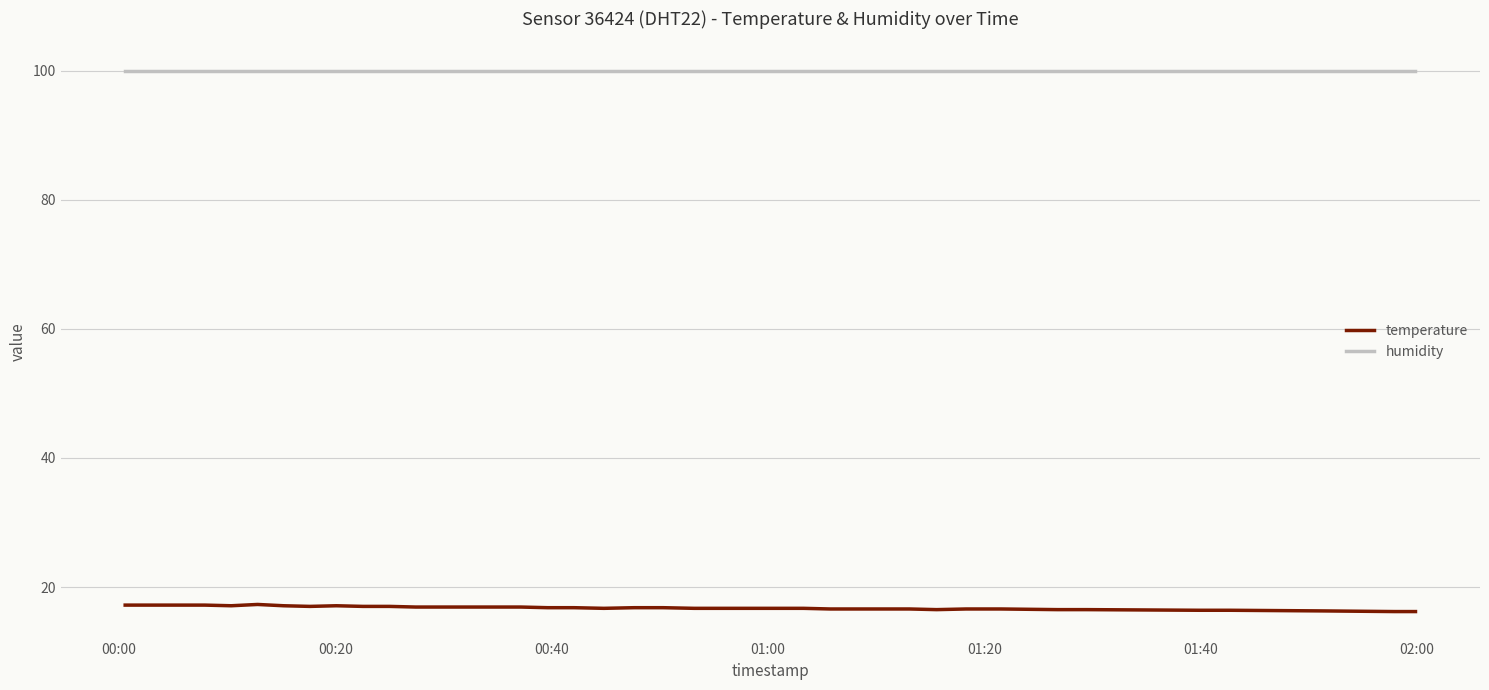

List the series in order of their peak value, lowest first.

temperature, humidity